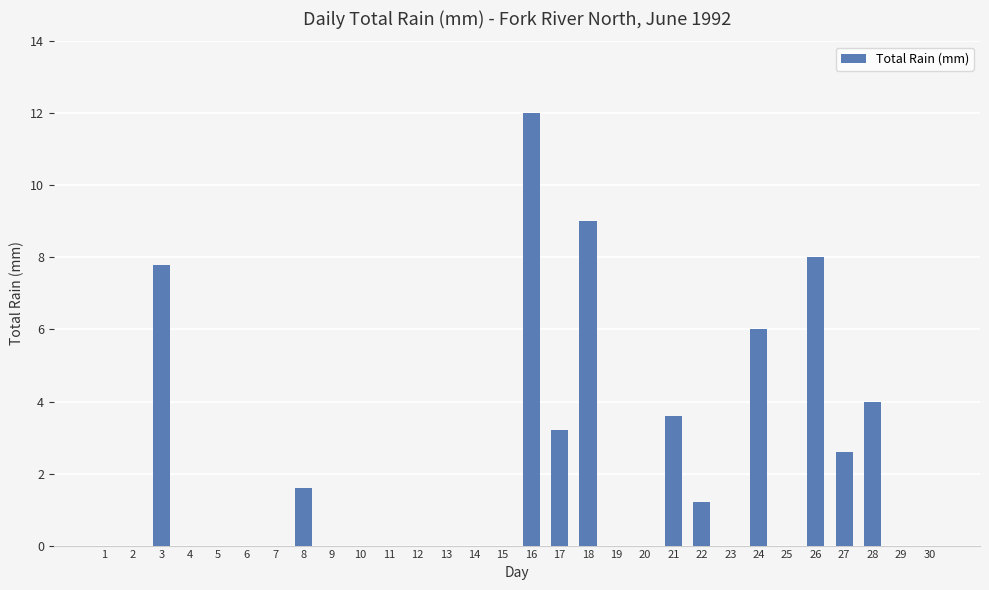

Reading left to right, what are all the values shown in this chart?

0.0	0.0	7.8	0.0	0.0	0.0	0.0	1.6	0.0	0.0	0.0	0.0	0.0	0.0	0.0	12.0	3.2	9.0	0.0	0.0	3.6	1.2	0.0	6.0	0.0	8.0	2.6	4.0	0.0	0.0